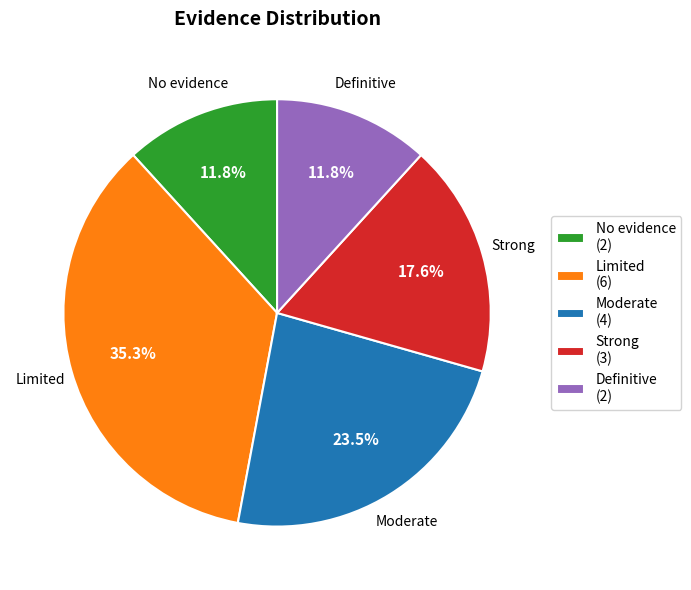

The Definitive slice represents 2% of the pie. True or false?

False